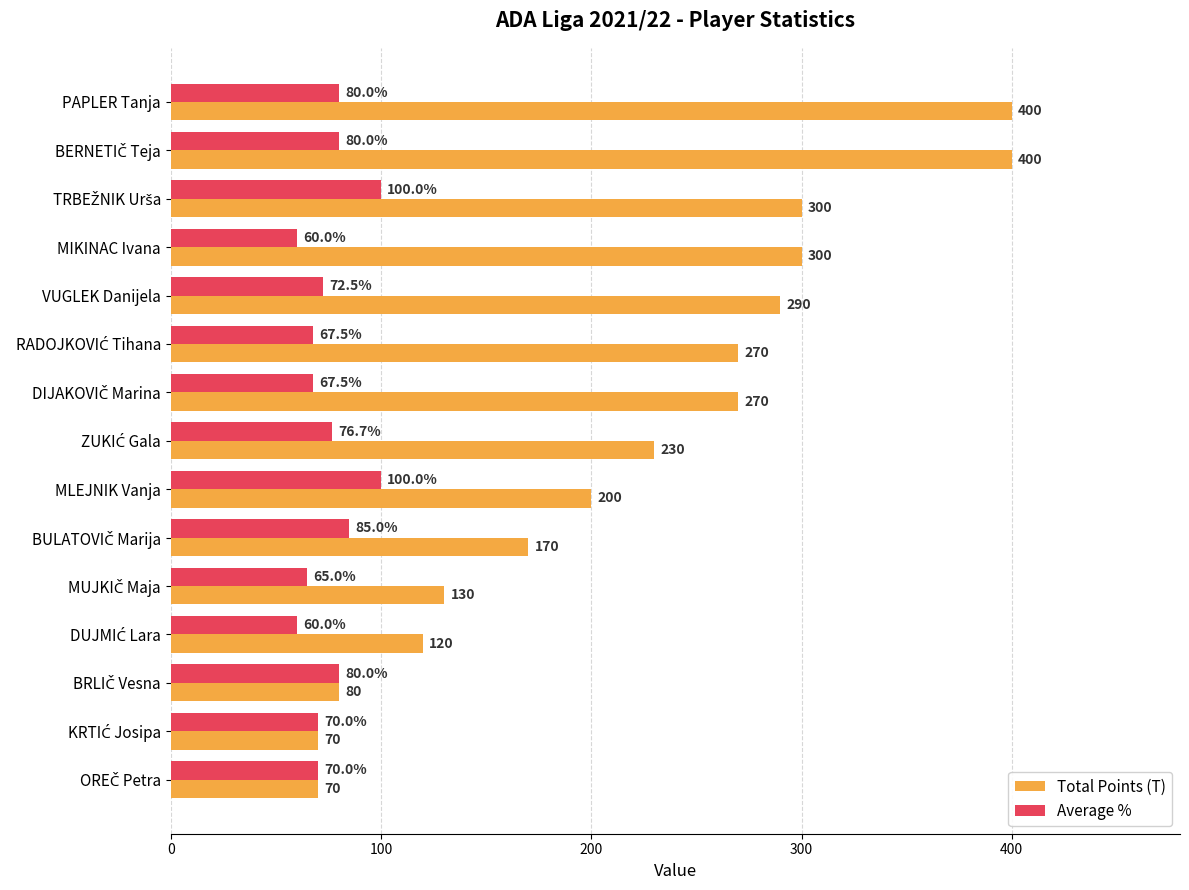

Which series has the widest spread of values?

Total Points (T)